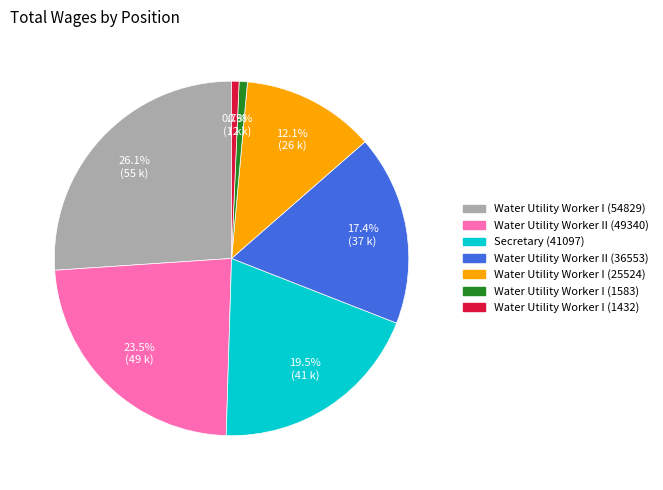

What percentage is NOT represented by Secretary (41097)?

80.5%